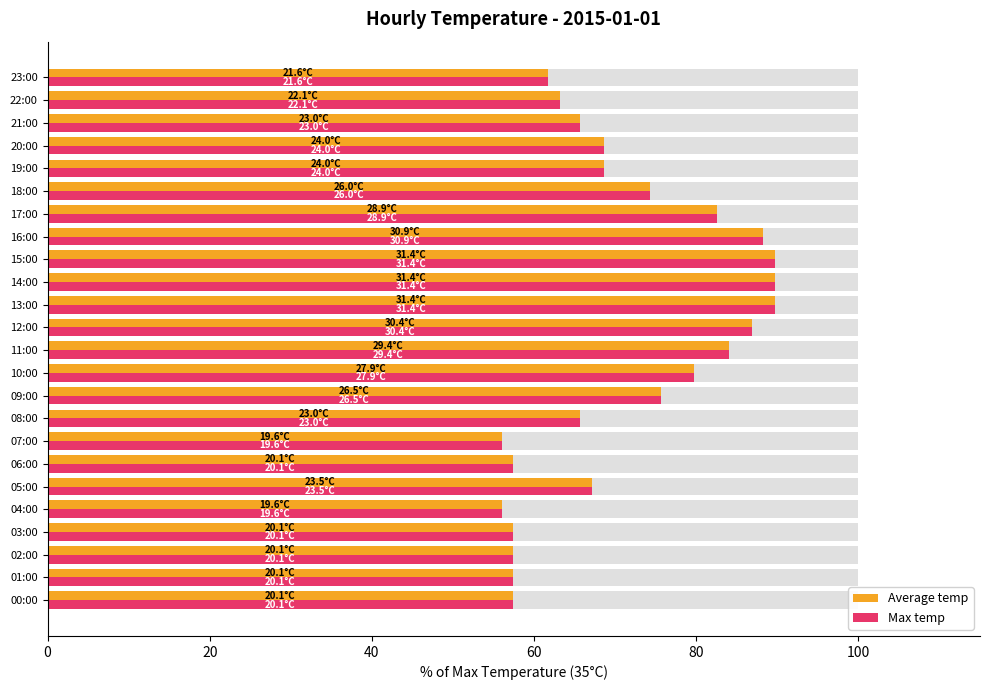

How many groups of bars are there?

24